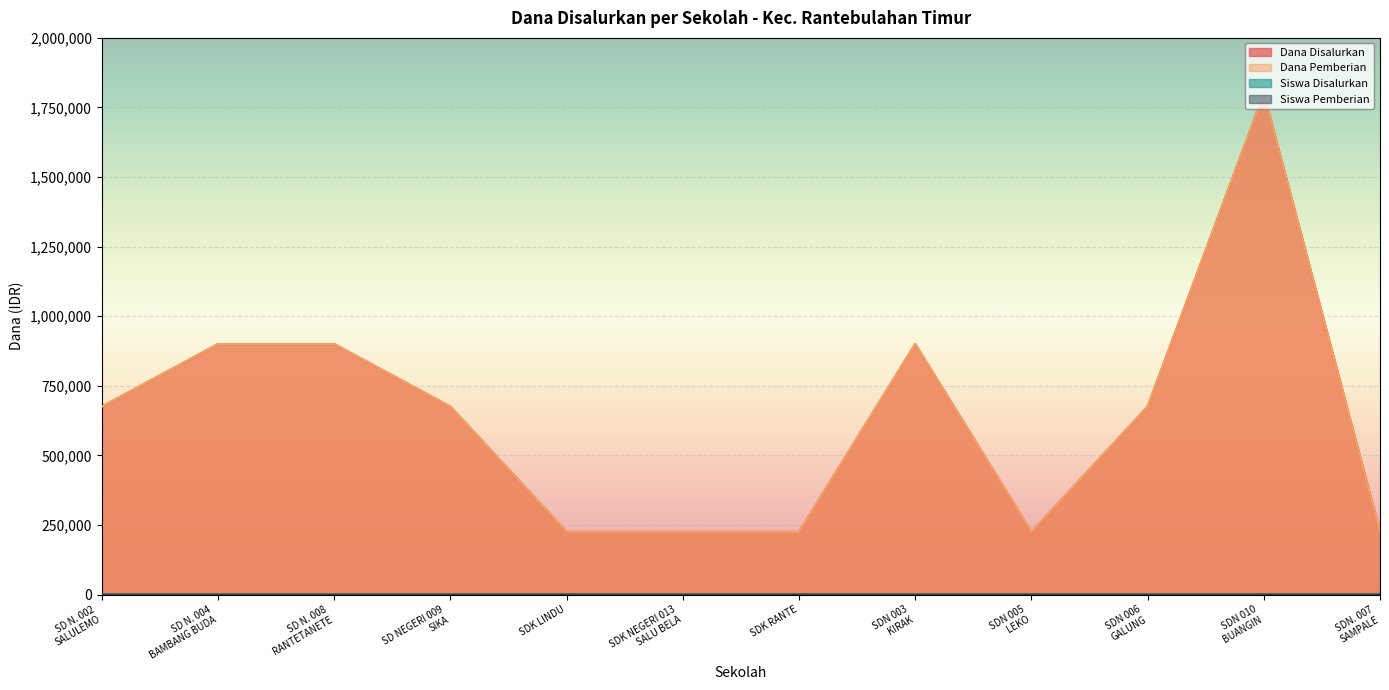

Which has a higher value, SDN 003
KIRAK or SDK NEGERI 013
SALU BELA?

SDN 003
KIRAK